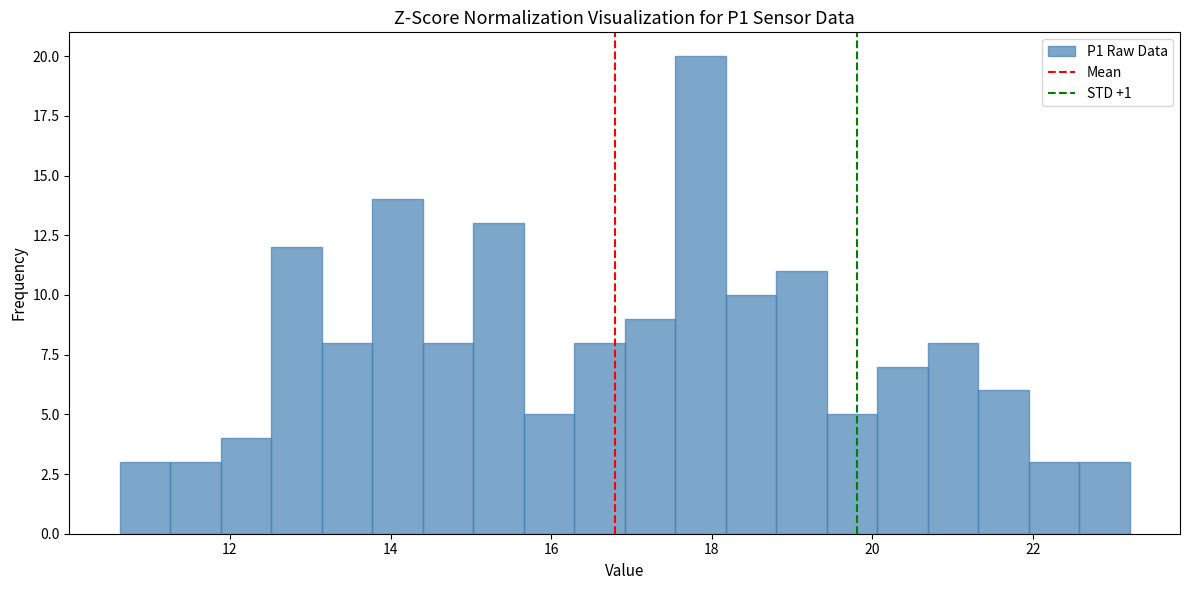

Around what value on the x-axis is the tallest bar? Give the approximate position of its centre, as read against the axis.

17.8